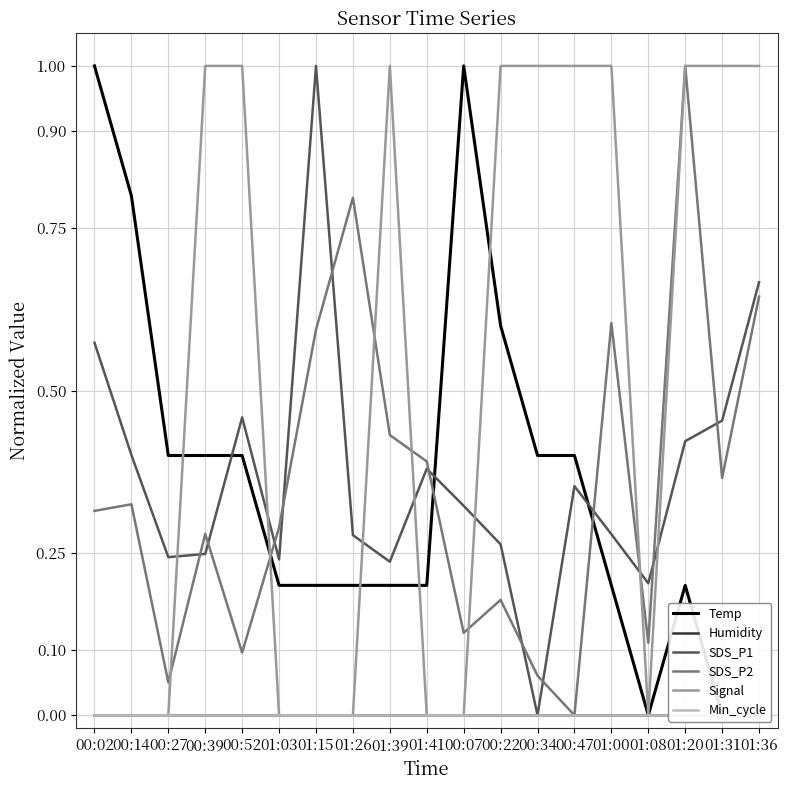

What position from the left is 01:41?

10